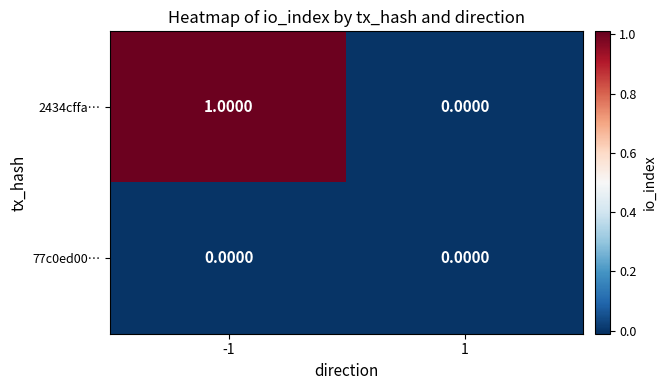

Is the value of 2434cffa… at -1 greater than the value of 77c0ed00… at -1?

Yes